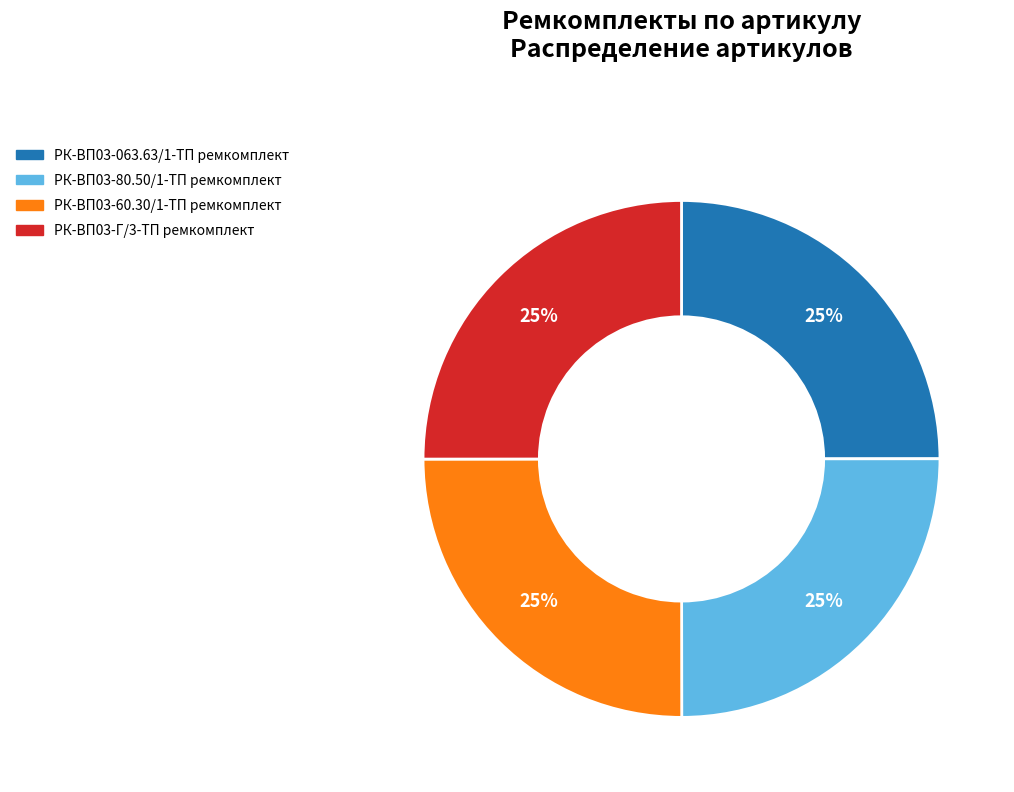

What is the ratio of the value at РК-ВП03-80.50/1-ТП ремкомплект to the value at РК-ВП03-063.63/1-ТП ремкомплект?

1.0